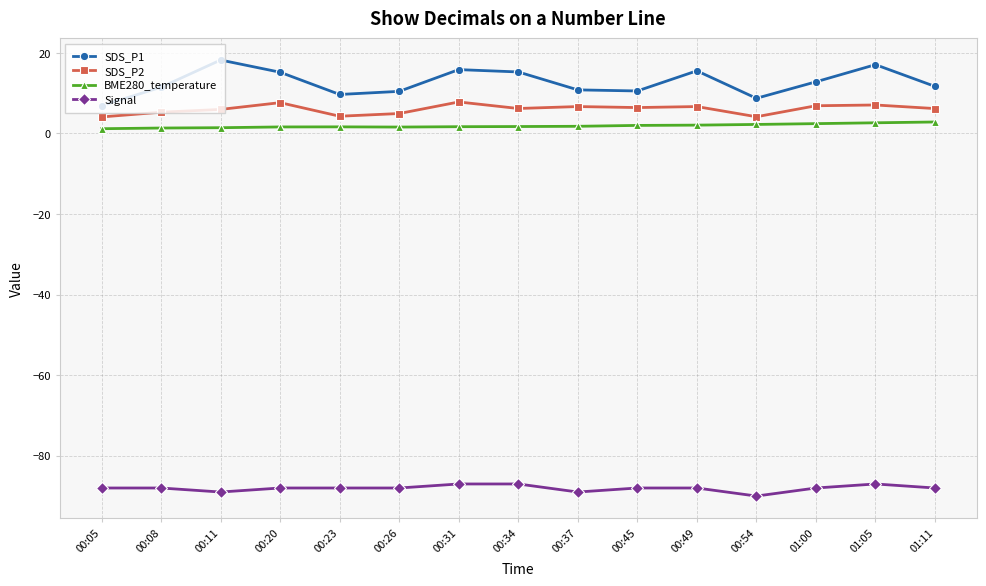

Which series has the largest range (max minus min)?

SDS_P1